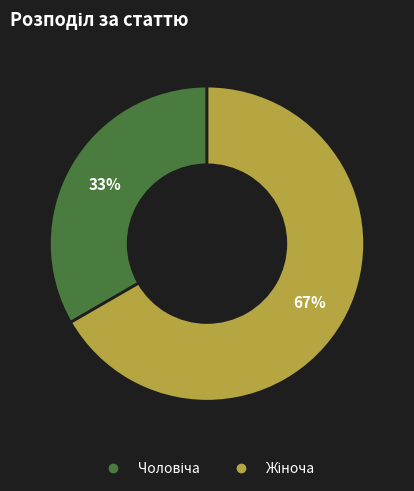

Is there a majority slice in this chart?

Yes